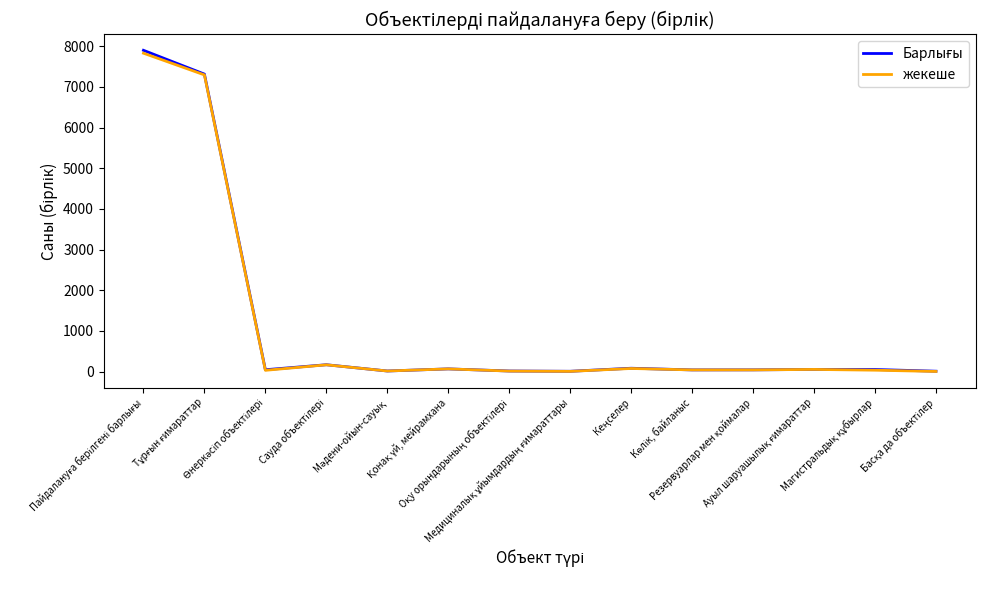

What is the maximum value for жекеше?

7828